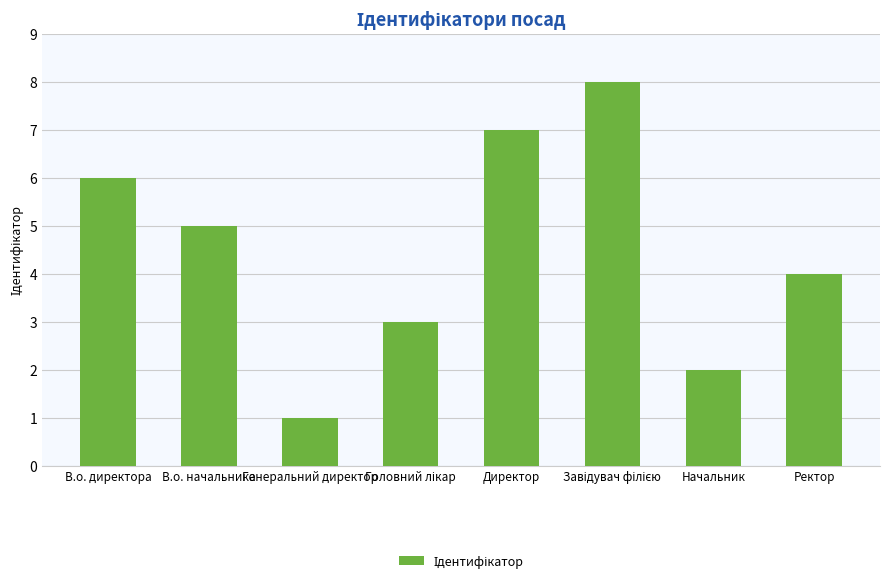

What is the sum of all values?

36